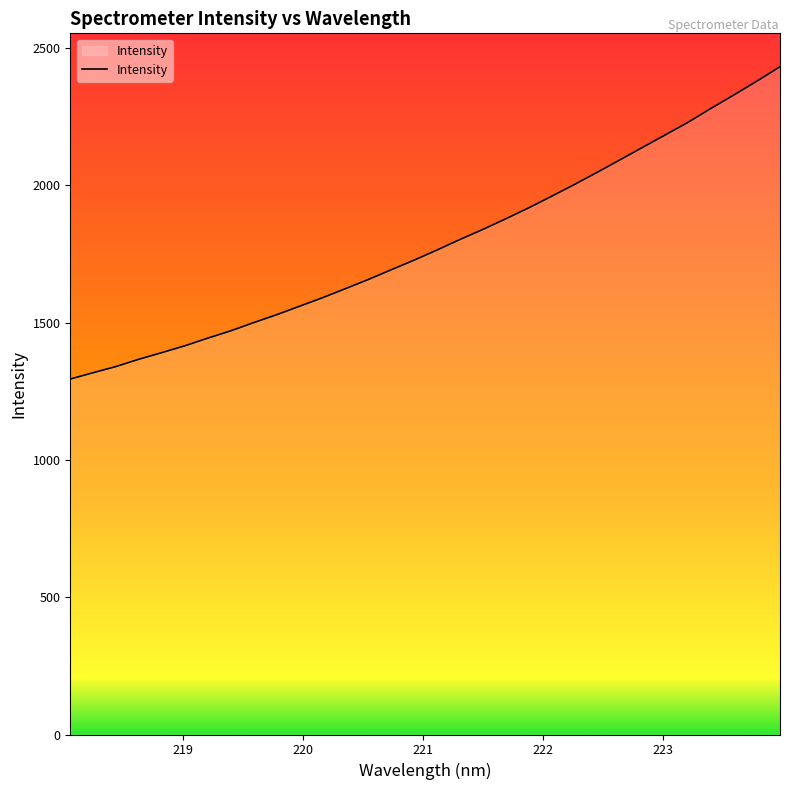

What is the minimum value shown in the chart?

1294.2